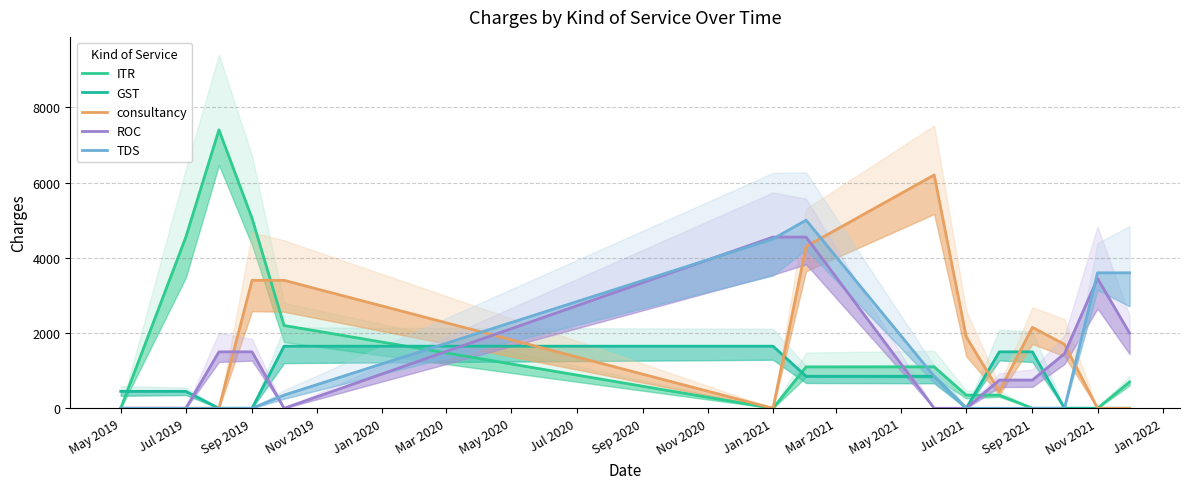

How many series are shown in this chart?

5